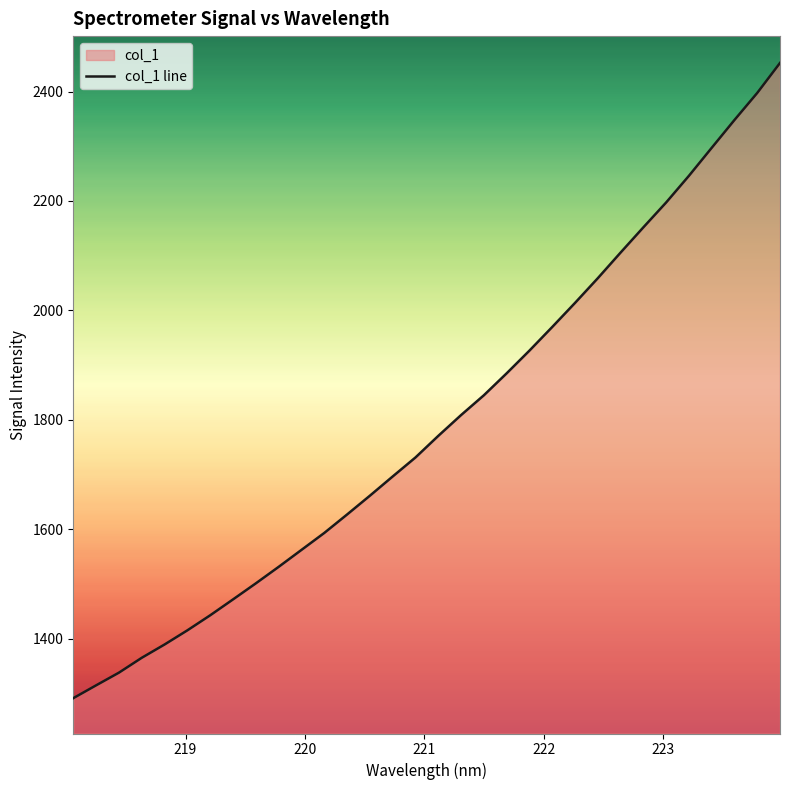

What is the difference between the maximum and minimum values?

1161.1